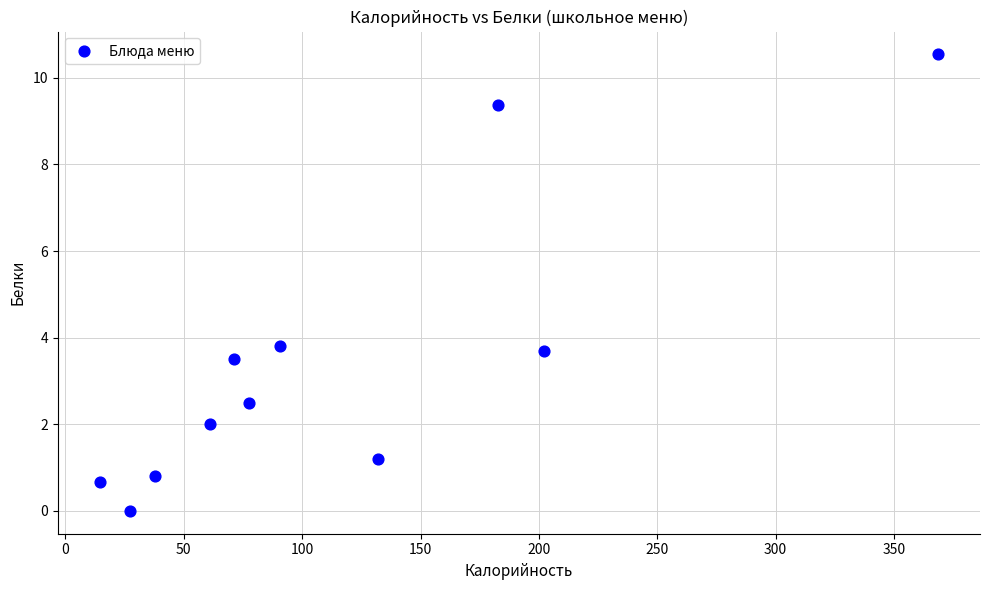

What is the range of Y values (max minus min)?

10.5